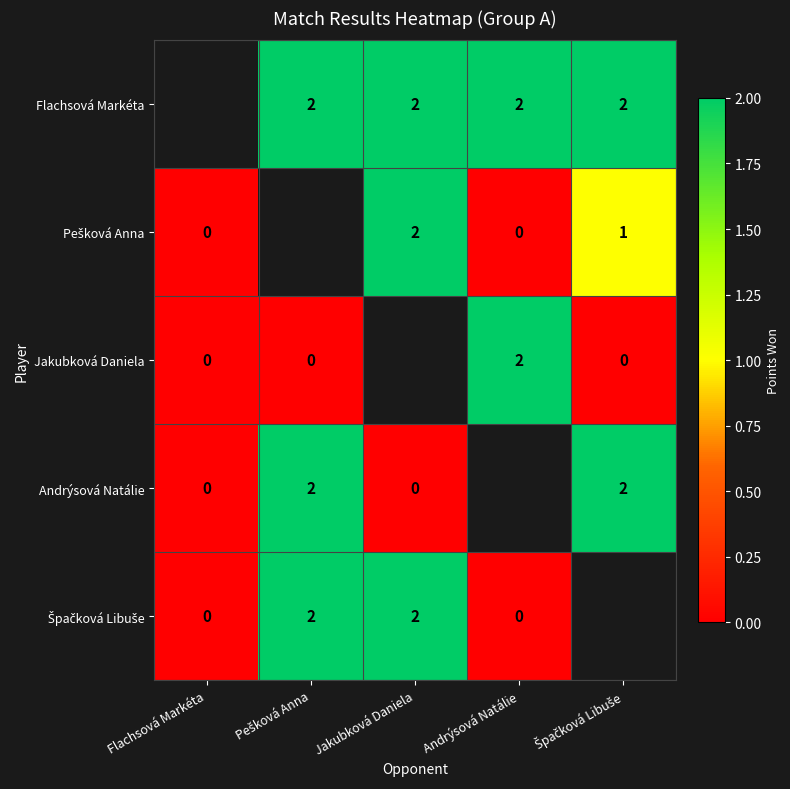

True or false: Flachsová Markéta has a value of 0 at Andrýsová Natálie.

False